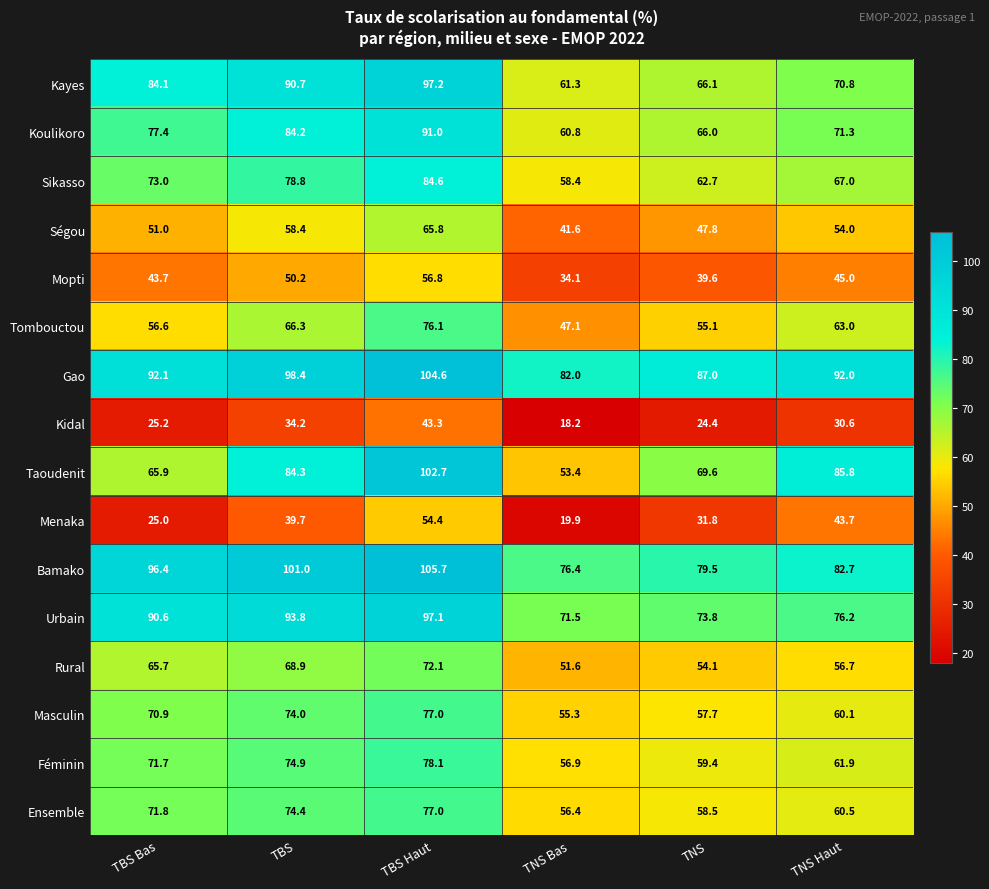

What is the sum of the Urbain values at TBS and TBS Bas?

184.4